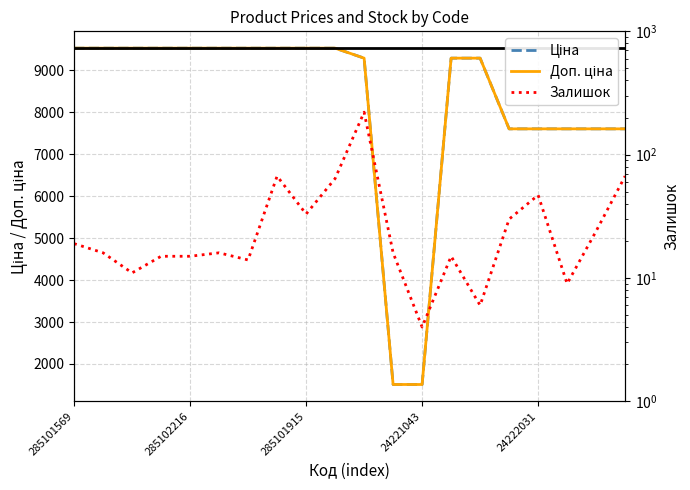

In Залишок, how many points are lower than both neighbors (excluding endpoints)?

6